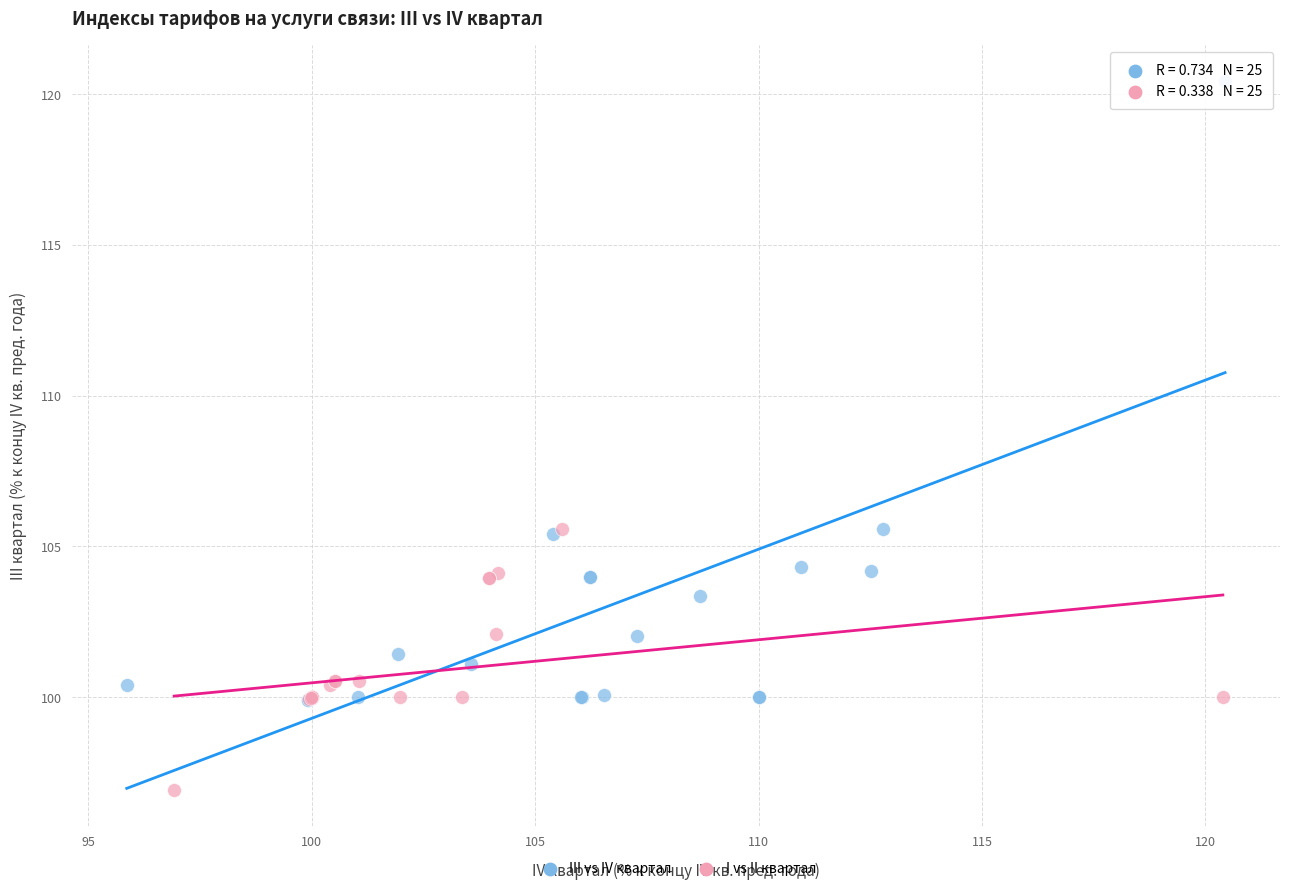

What are all the series names shown in the legend?

III vs IV квартал, I vs II квартал